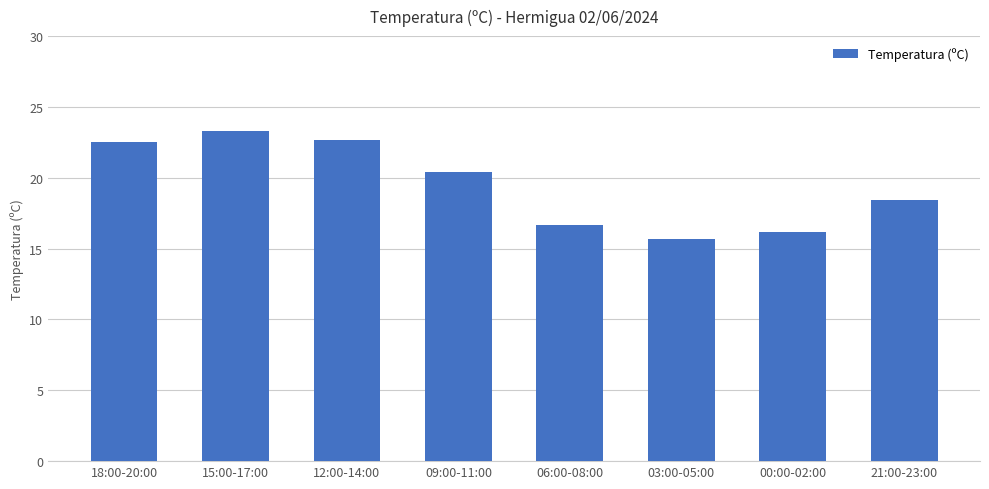

Which category has the highest value across all series?

15:00-17:00